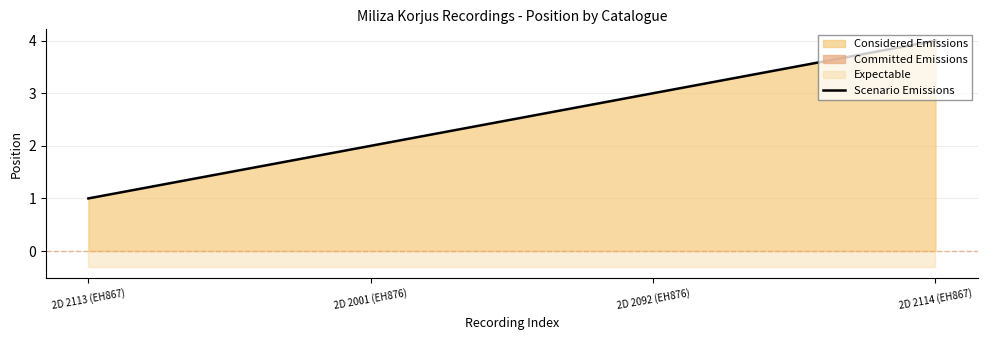

What is the approximate value at 2D 2092 (EH876)?

3